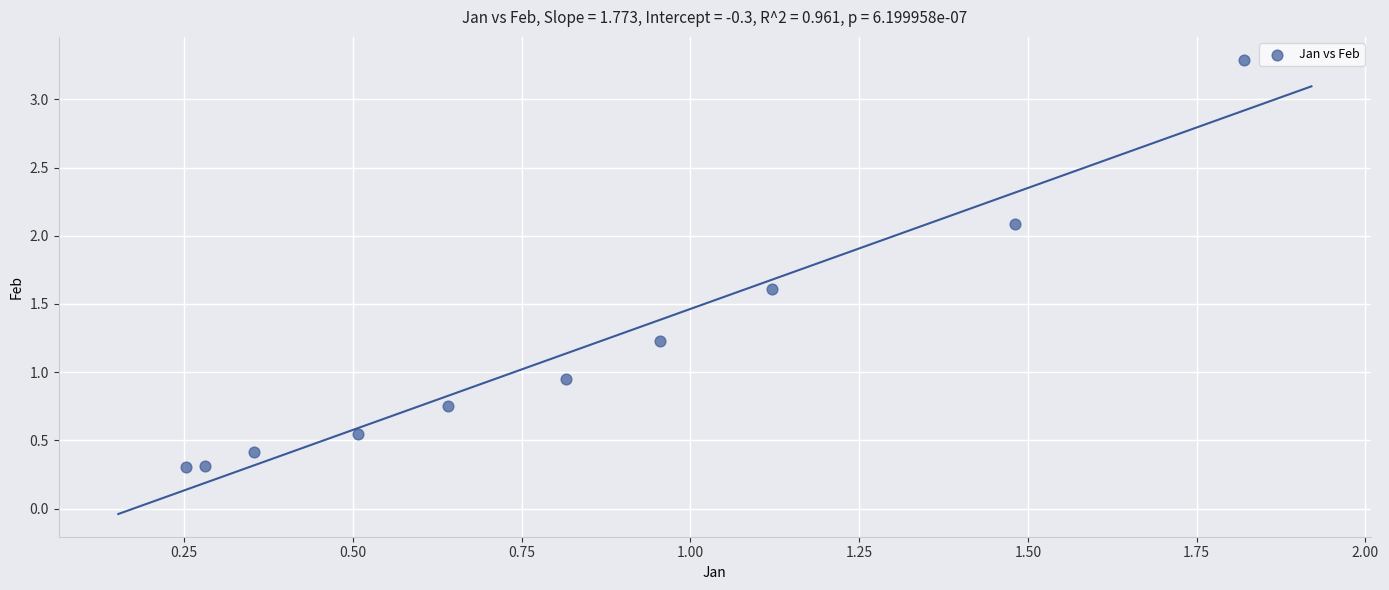

What is the range of Y values (max minus min)?

3.0